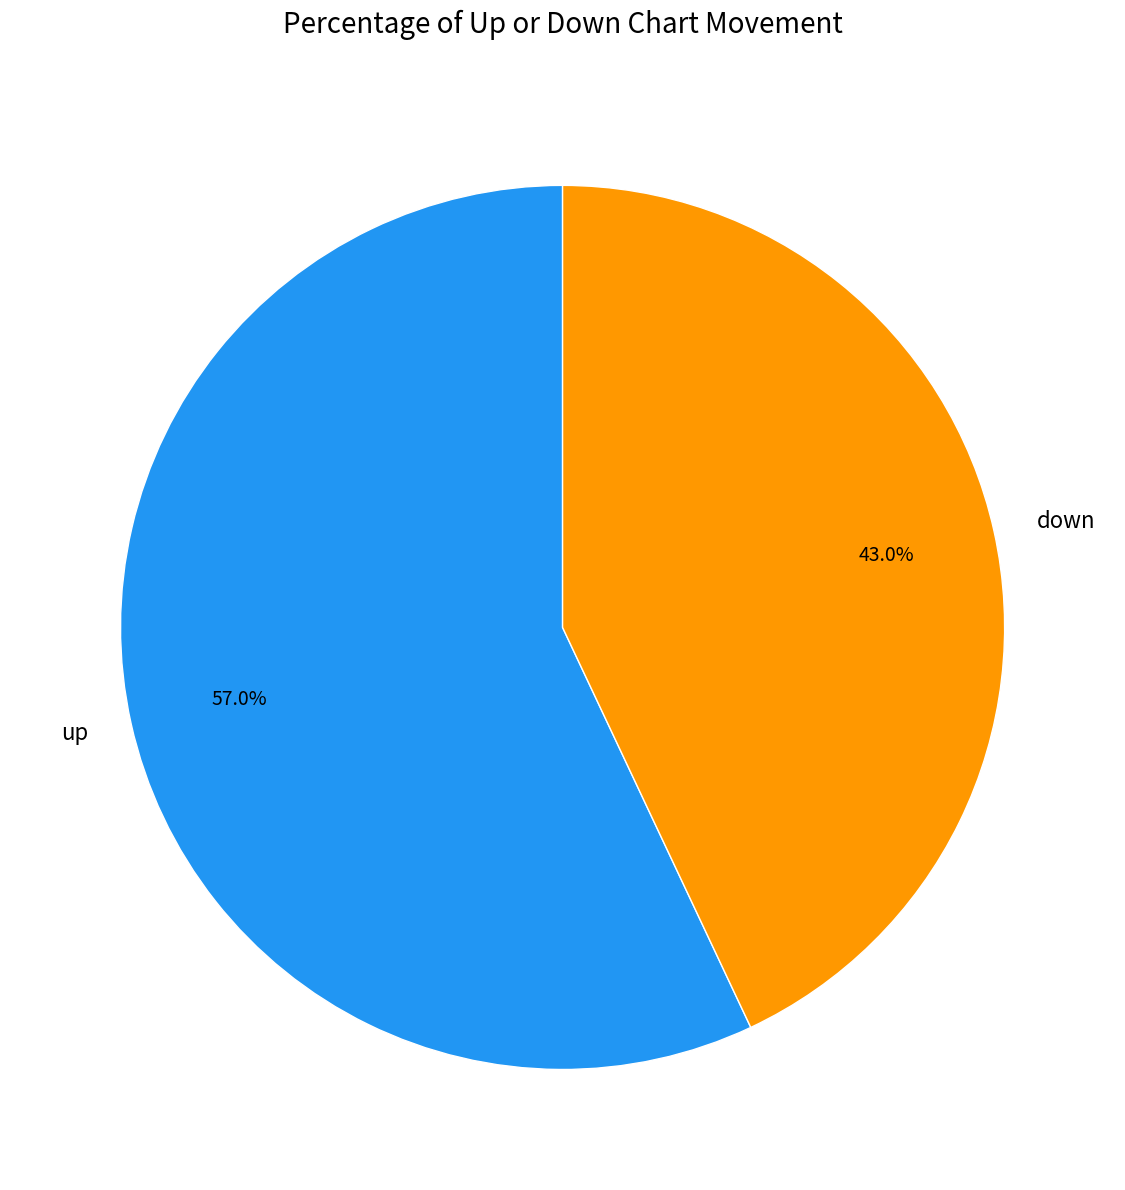

To the nearest percent, what portion does up represent?

57%